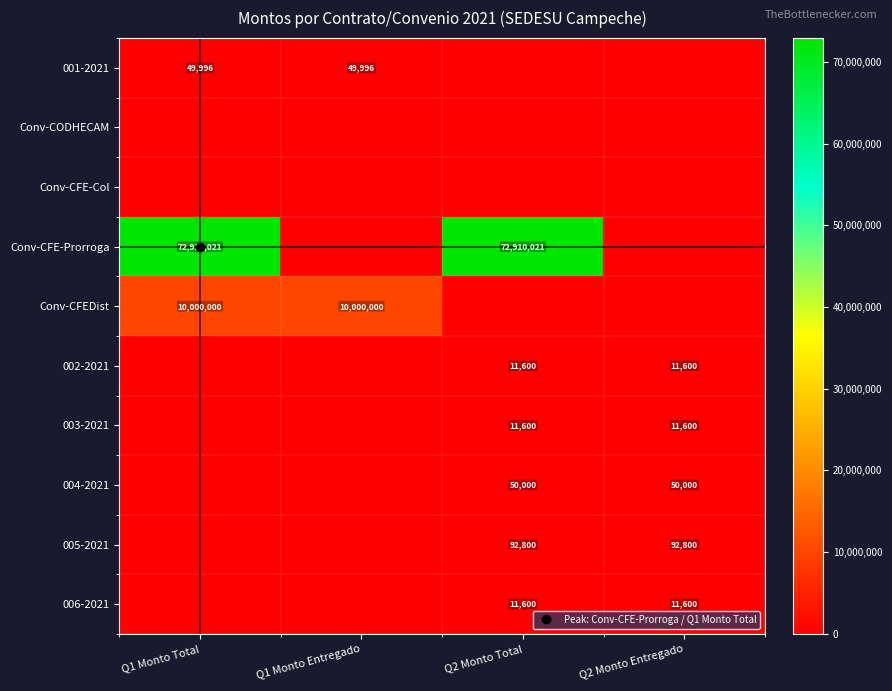

How many series are shown in this chart?

10